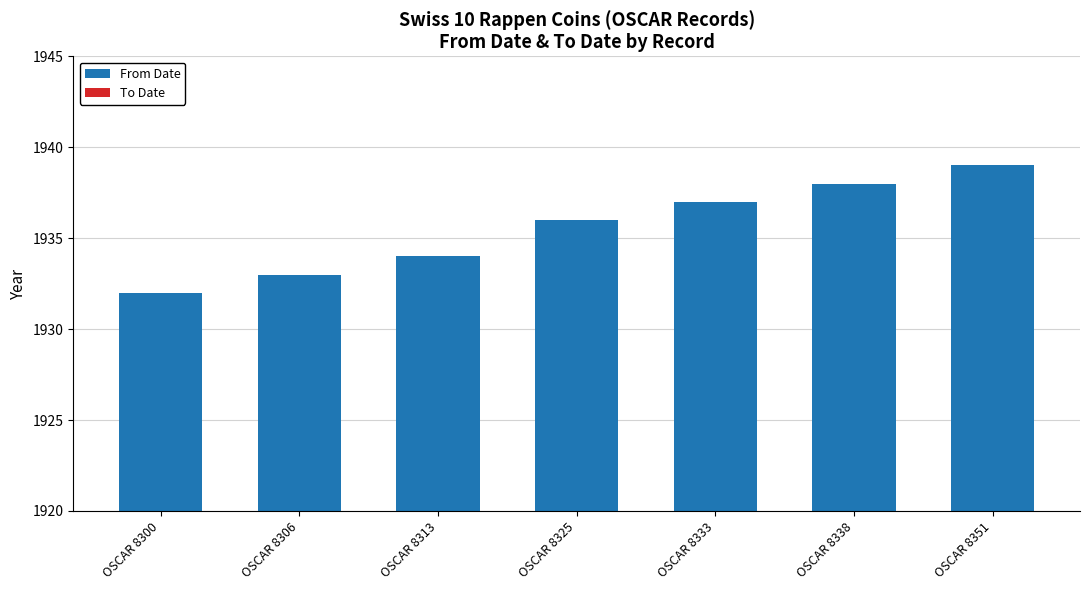

How many data points does each series have?

7